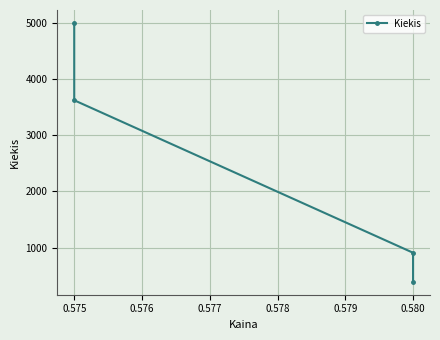

How many distinct data groups are displayed?

1